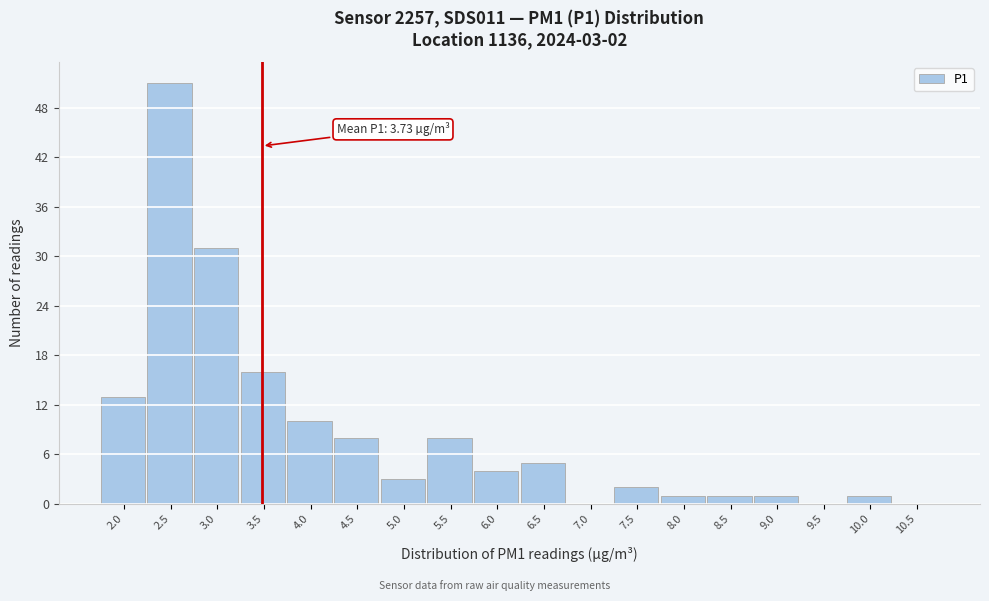

Reading right to left, extract all data points from this chart.

10.5=0	10.0=1	9.5=0	9.0=1	8.5=1	8.0=1	7.5=2	7.0=0	6.5=5	6.0=4	5.5=8	5.0=3	4.5=8	4.0=10	3.5=16	3.0=31	2.5=51	2.0=13